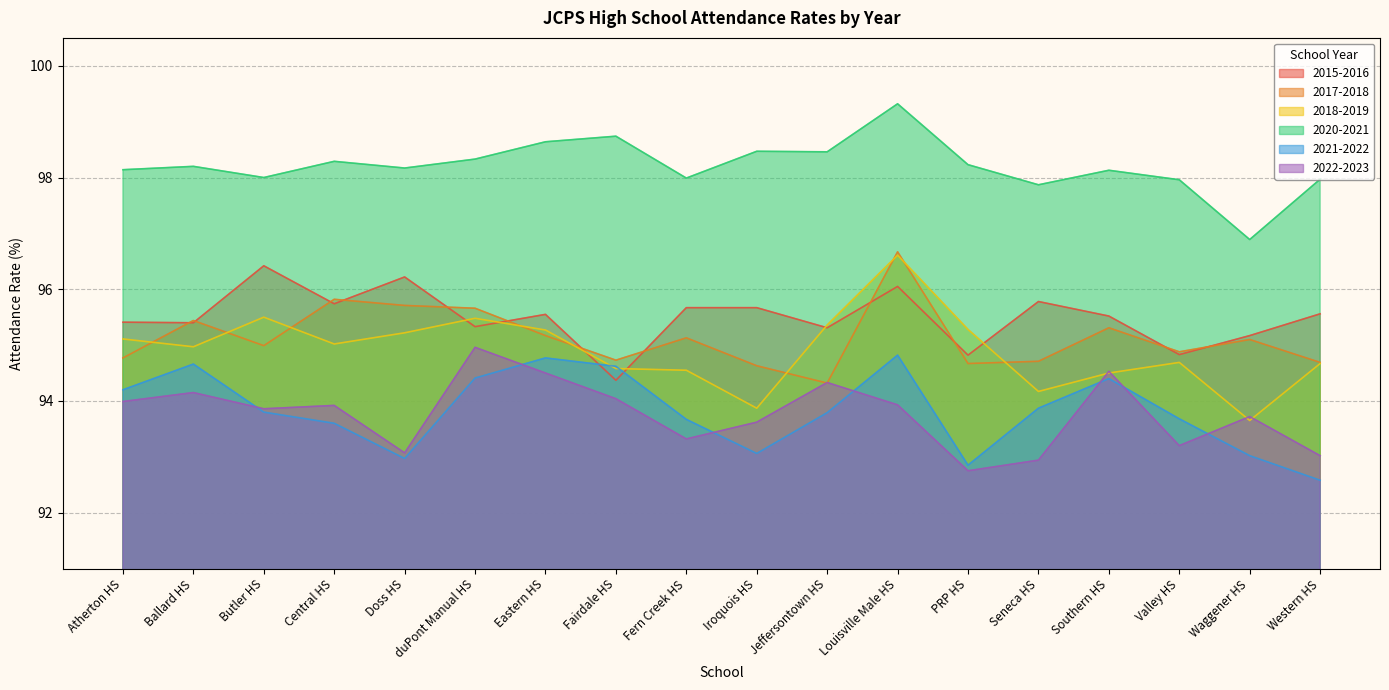

True or false: 2018-2019 has more than 0 interior local peaks.

True